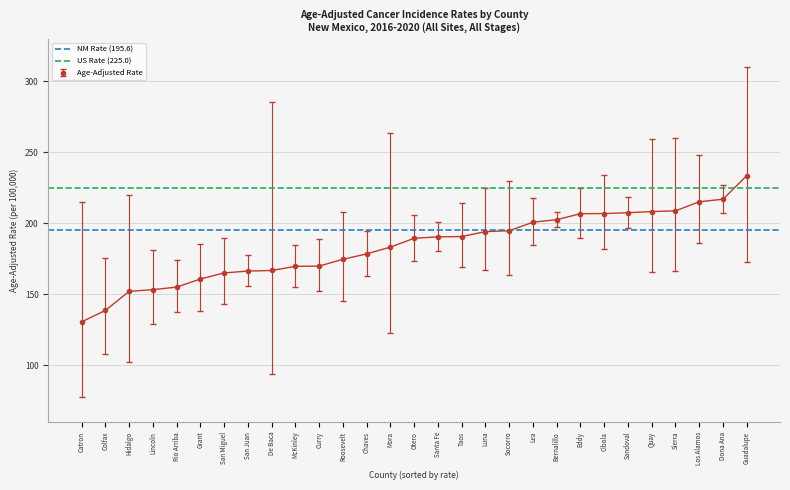

Which category has the lowest value in the US Rate (225.0) series?

Catron